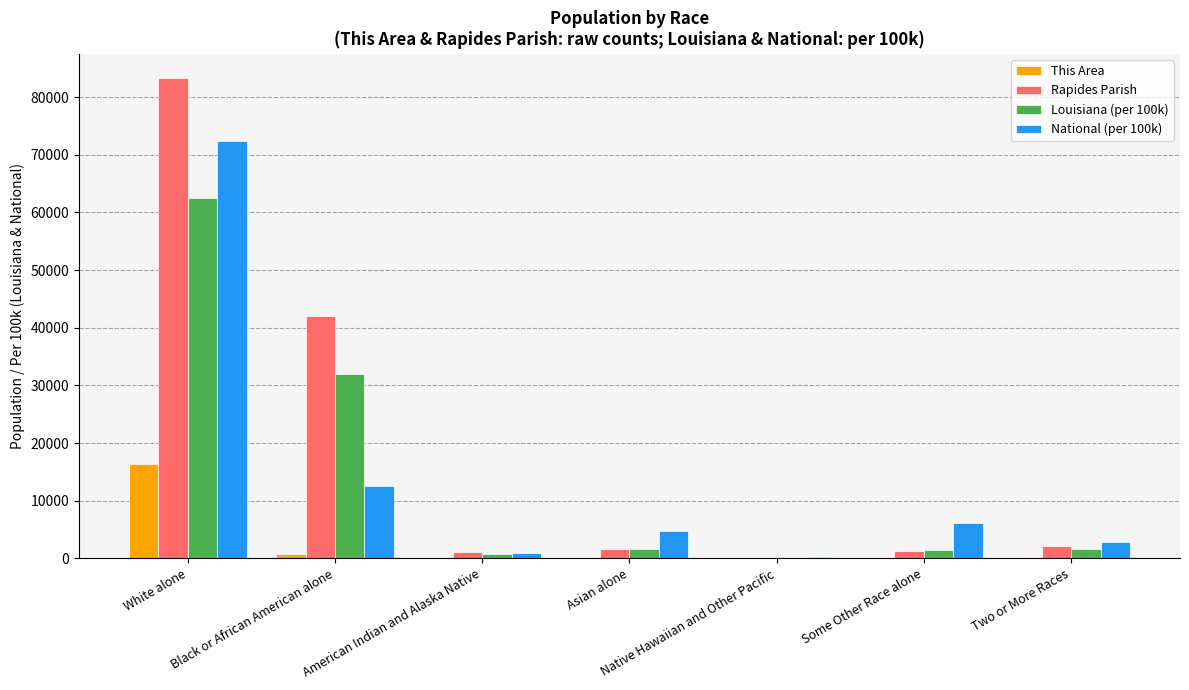

Which category has the highest value in the National (per 100k) series?

White alone